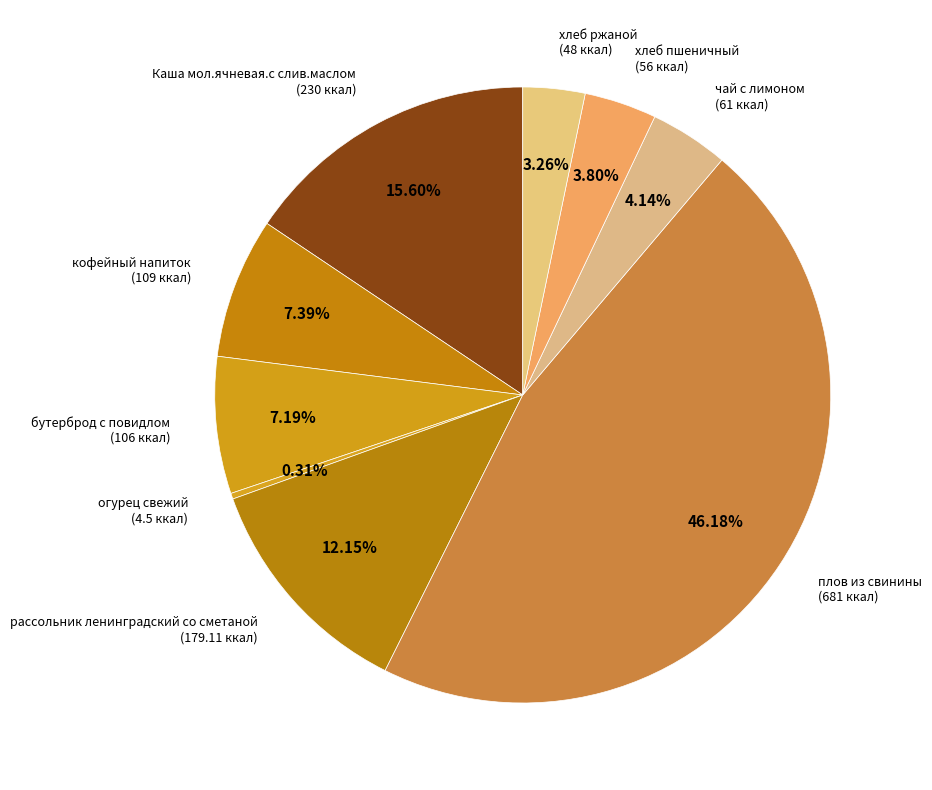

Count the number of slices in the pie.

9